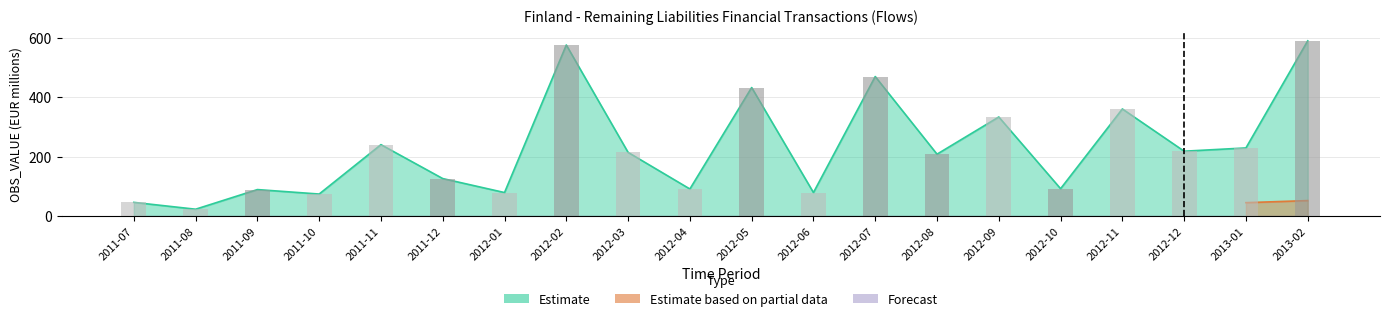

At which label does Estimate reach its peak?

2013-02